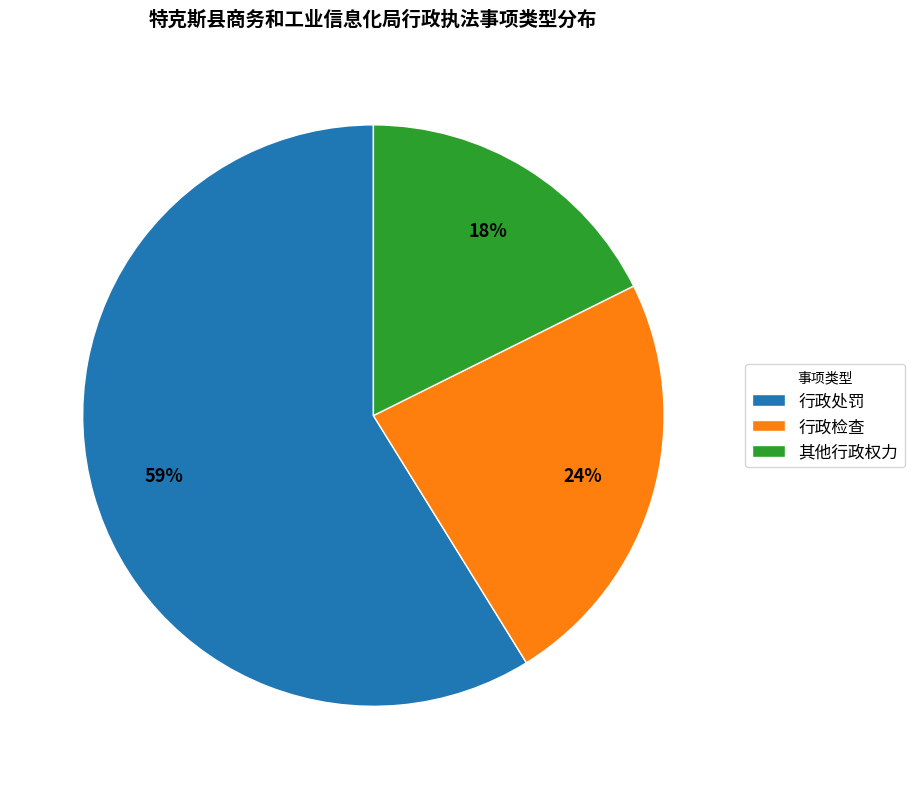

Is the sum of 其他行政权力 and 行政处罚 greater than half?

Yes